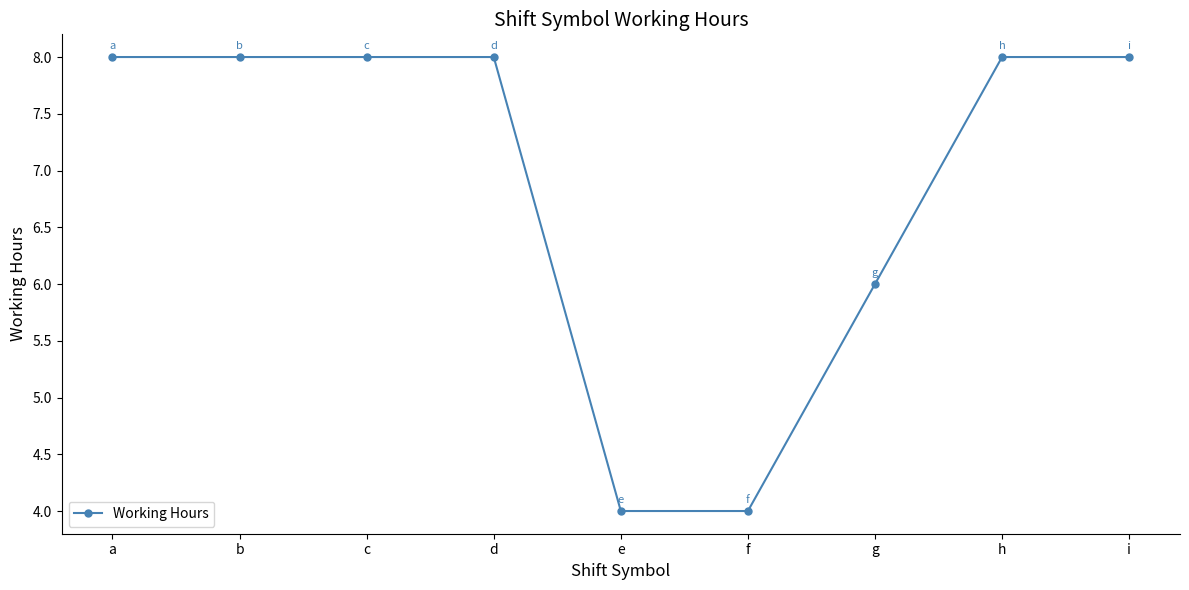

Reading left to right, extract all data points from this chart.

8	8	8	8	4	4	6	8	8